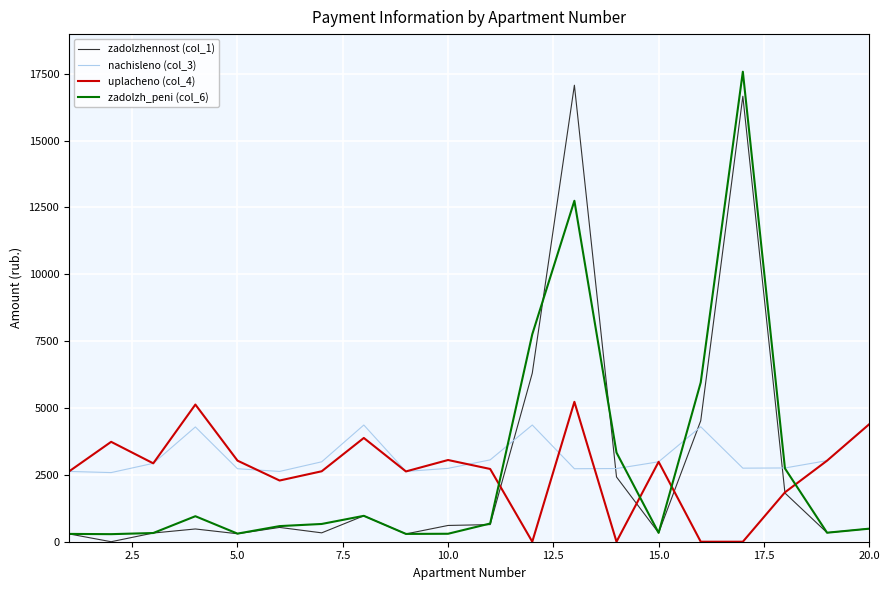

What is the greatest value displayed?

17571.9